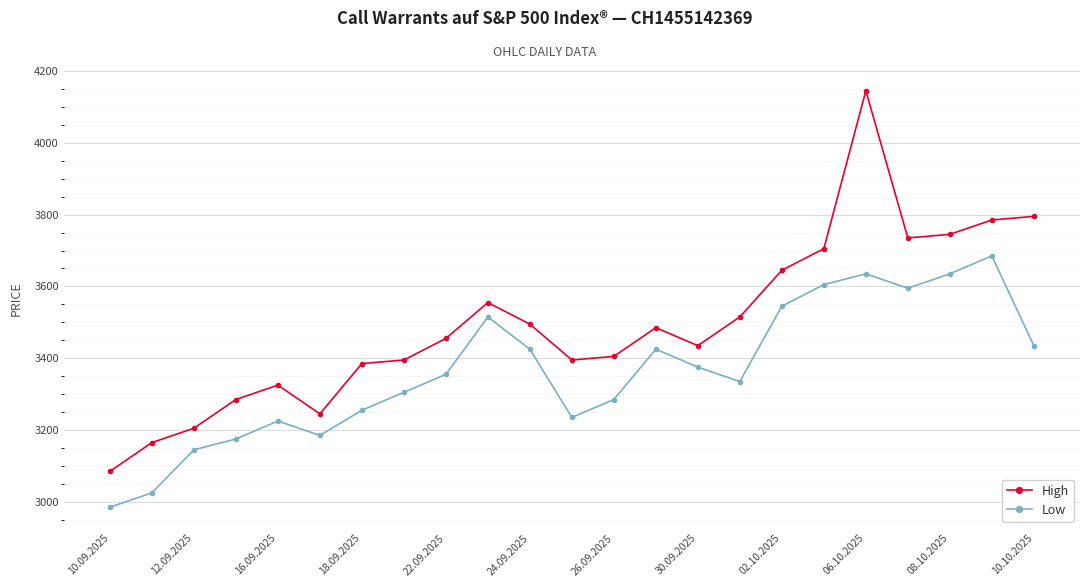

Which series has the largest total across all categories?

High